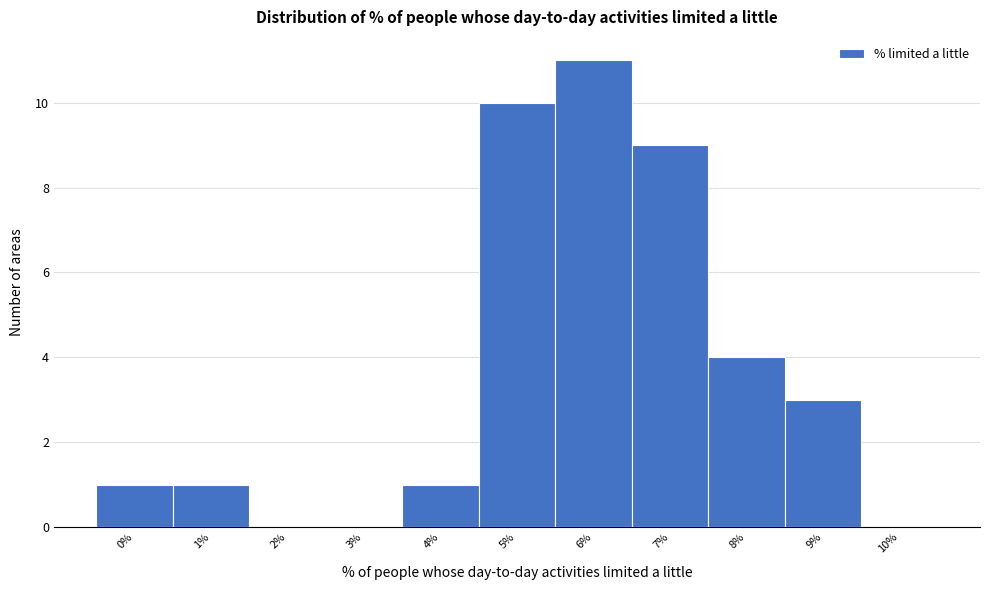

Reading right to left, what are all the values shown in this chart?

10%=0	9%=3	8%=4	7%=9	6%=11	5%=10	4%=1	3%=0	2%=0	1%=1	0%=1